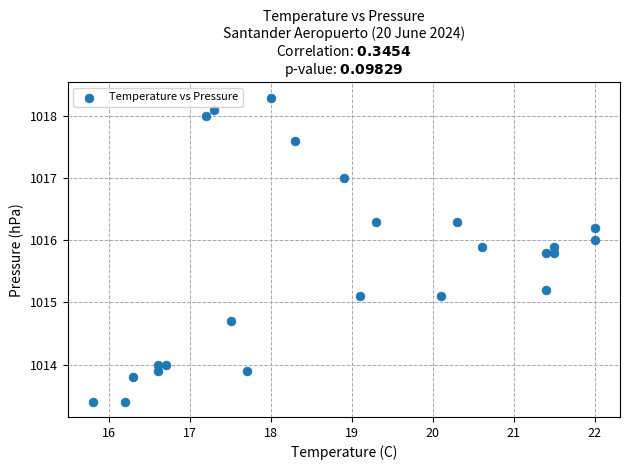

What is the range of Y values (max minus min)?

4.9